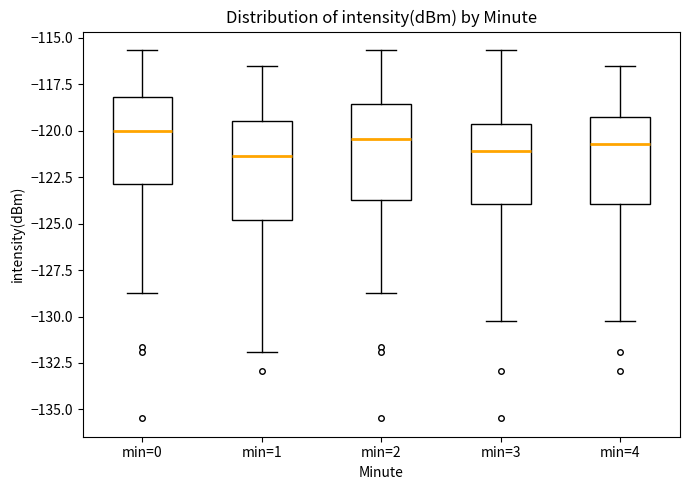

Where is the upper edge of the box for min=1 on the y-axis? The values are not printed on the chart, so give them approximately, as read against the axis.

-119.5